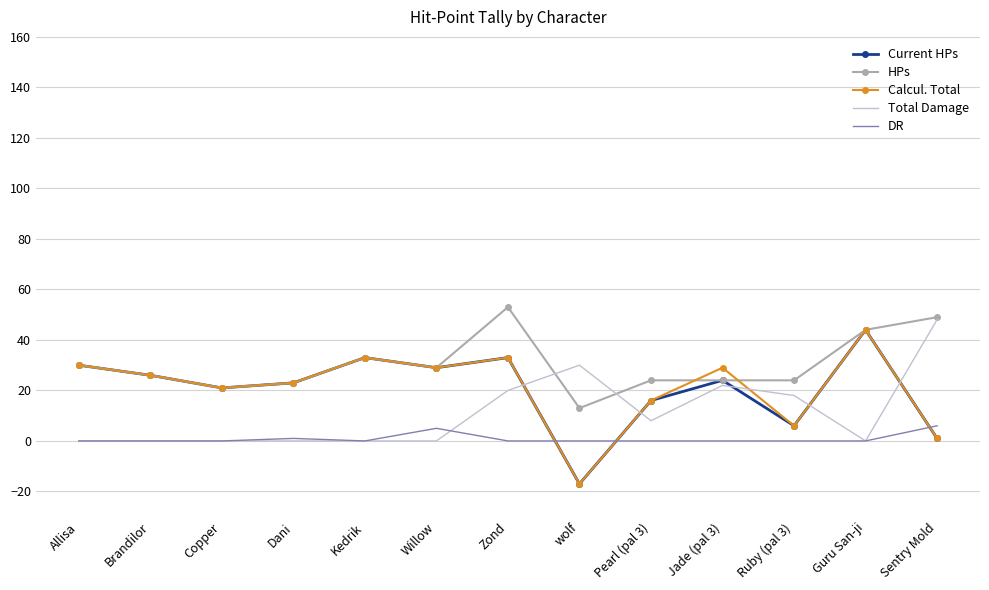

True or false: Calcul. Total has a value of -17 at wolf.

True